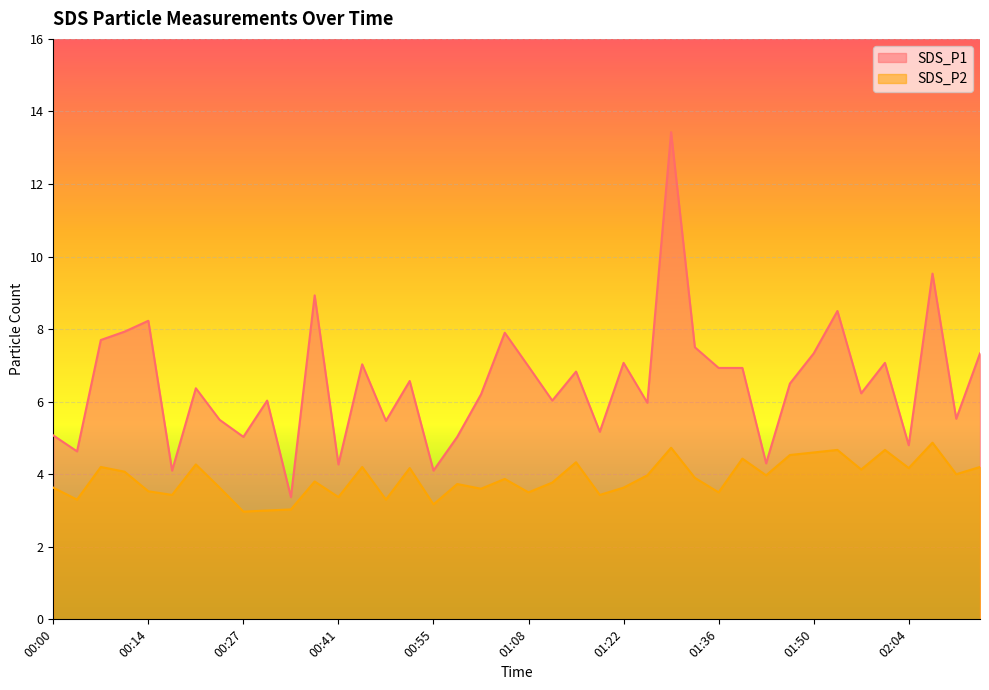

How many data points in SDS_P2 are above 3?

38